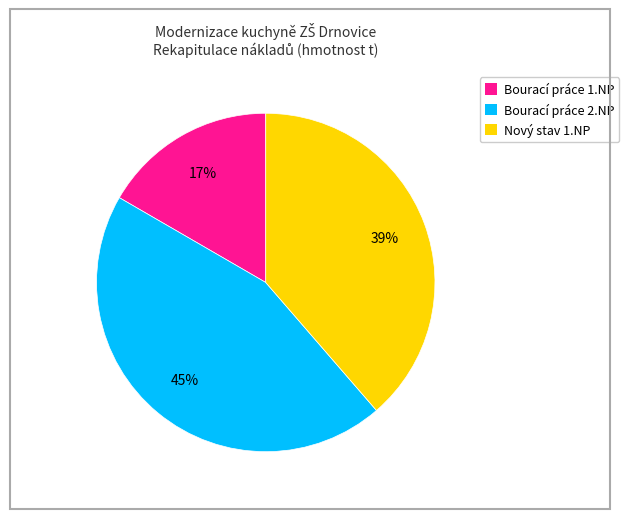

Rank the categories by value from highest to lowest.

Bourací práce 2.NP, Nový stav 1.NP, Bourací práce 1.NP